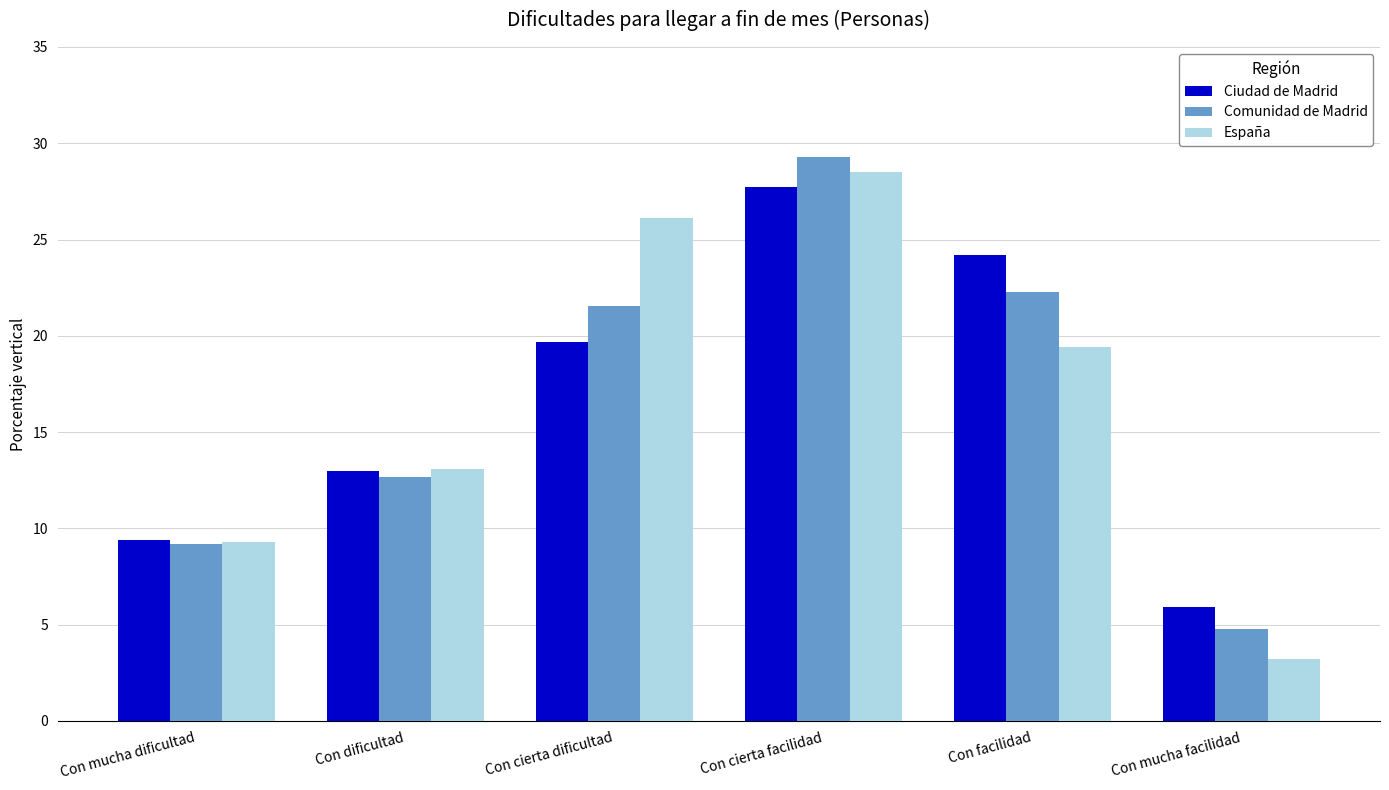

Where is España nearest to the value 15?

Con dificultad